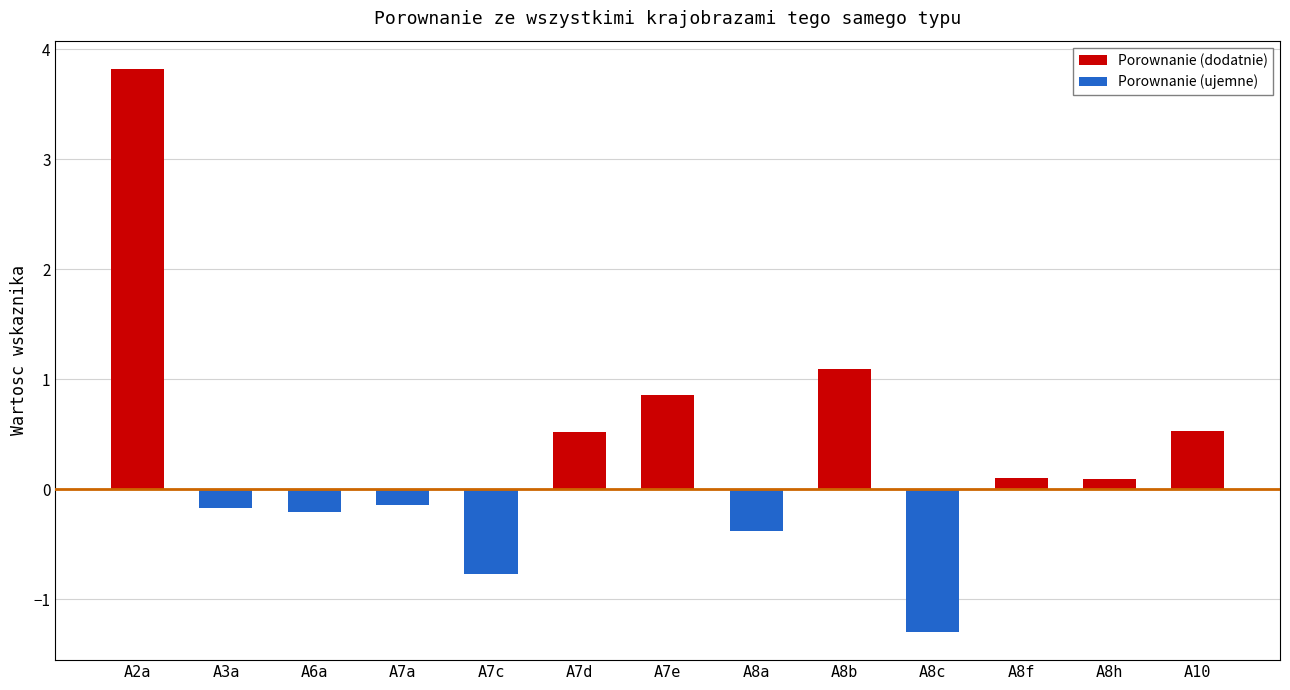

Count the number of categories in the chart.

13